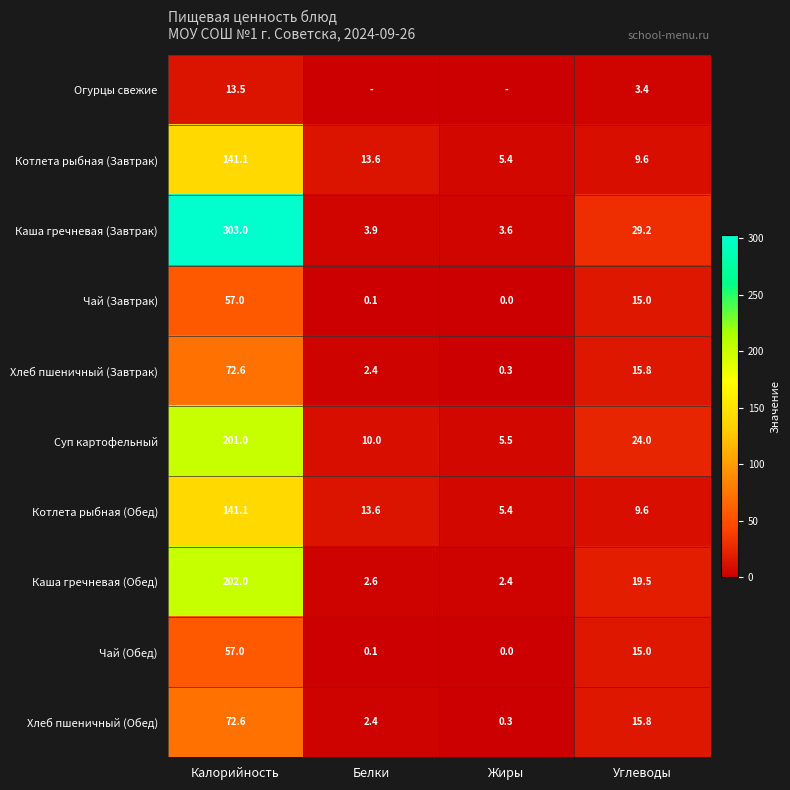

Where is Хлеб пшеничный (Завтрак) nearest to the value 36?

Углеводы